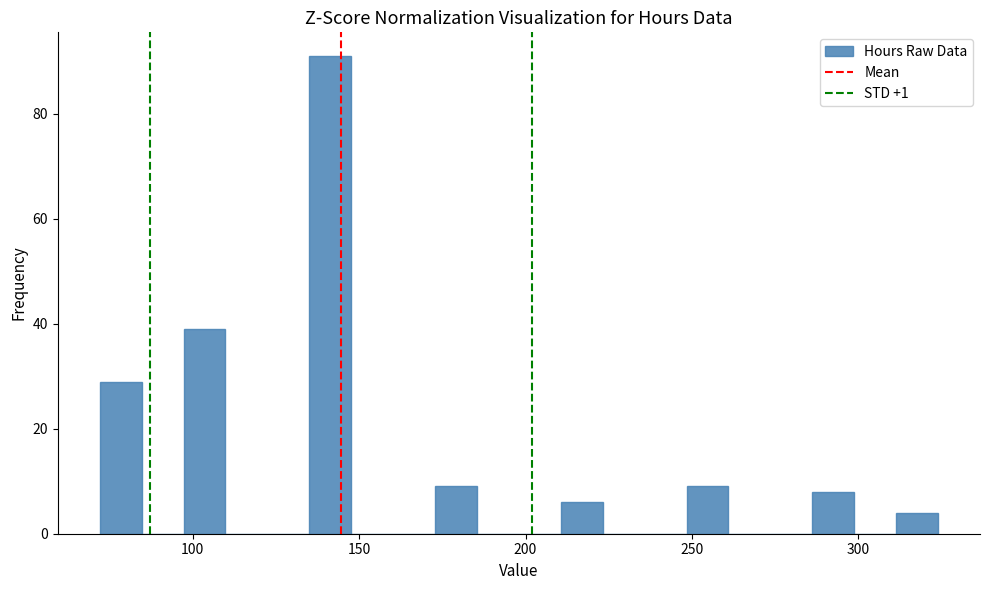

Around what value on the x-axis is the tallest bar? Give the approximate position of its centre, as read against the axis.

140